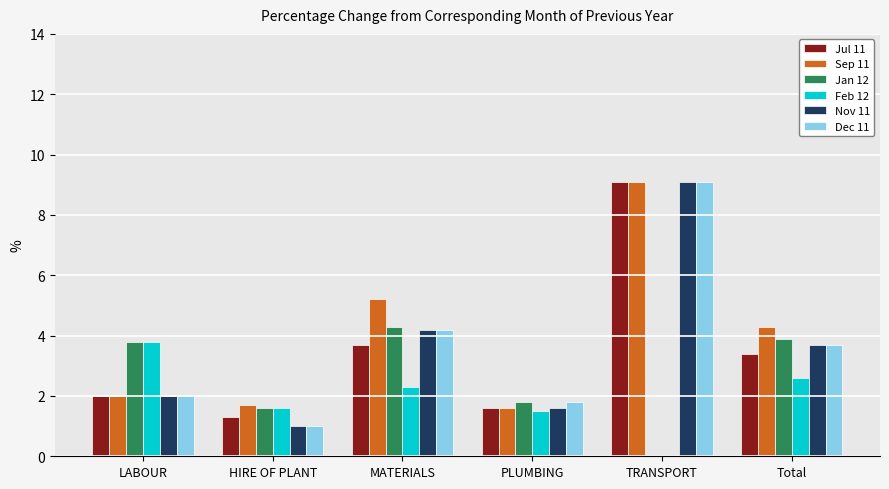

What is the maximum value for Sep 11?

9.1